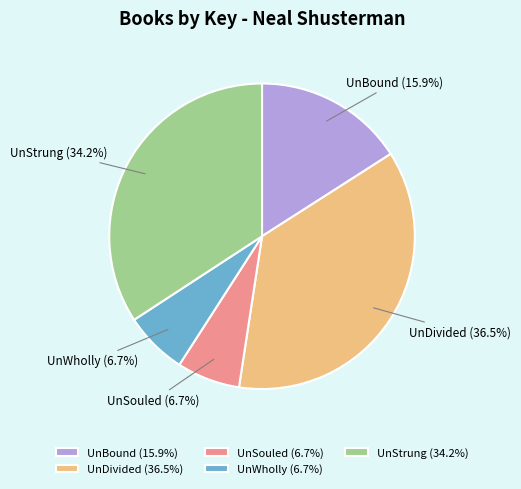

Is UnWholly the majority of the pie?

No